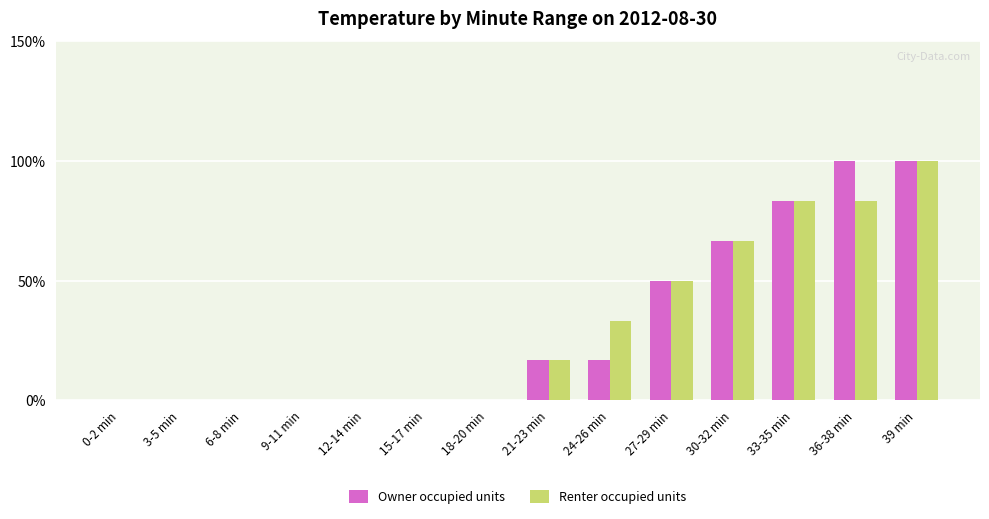

At which category is the sum across all series the highest?

39 min